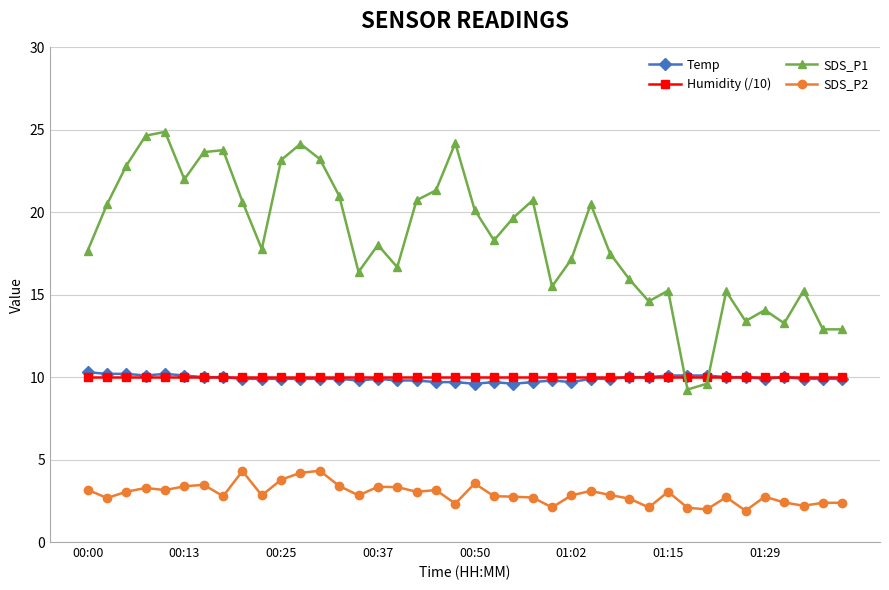

How many times do SDS_P1 and Humidity (/10) cross each other?

2